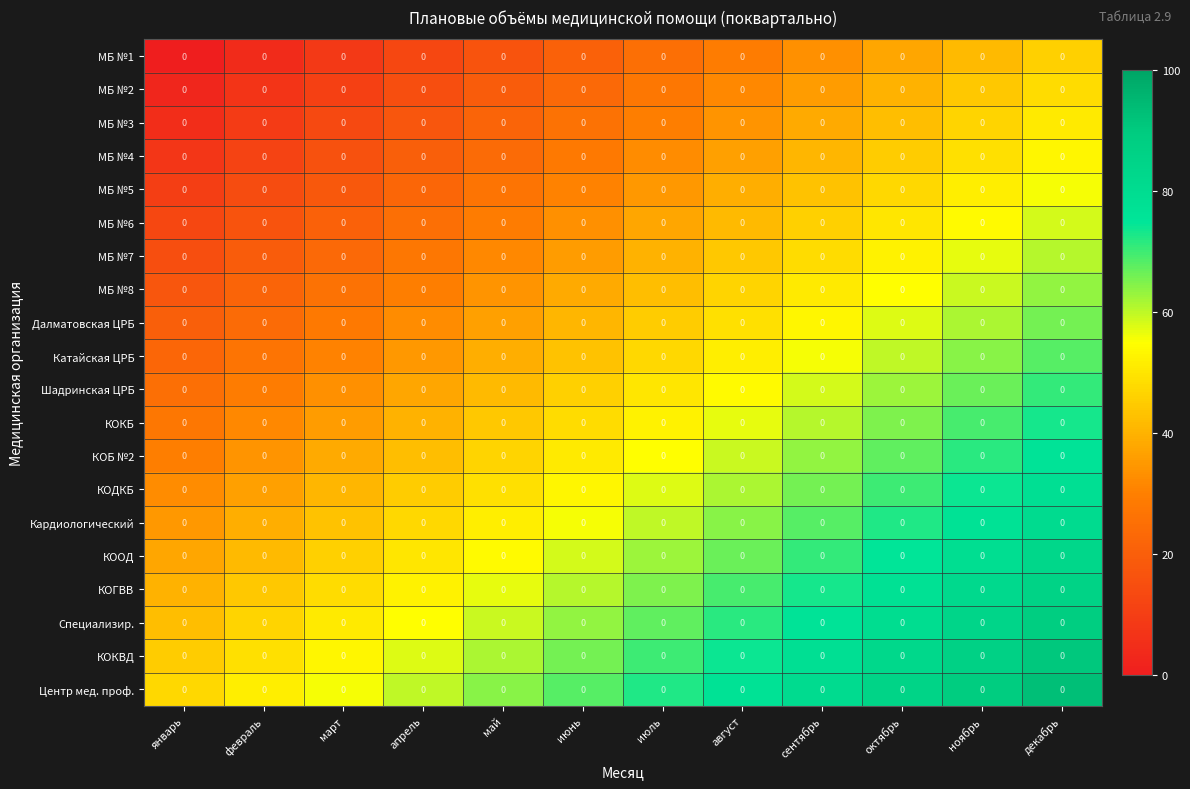

Which label corresponds to the smallest value in the chart?

январь